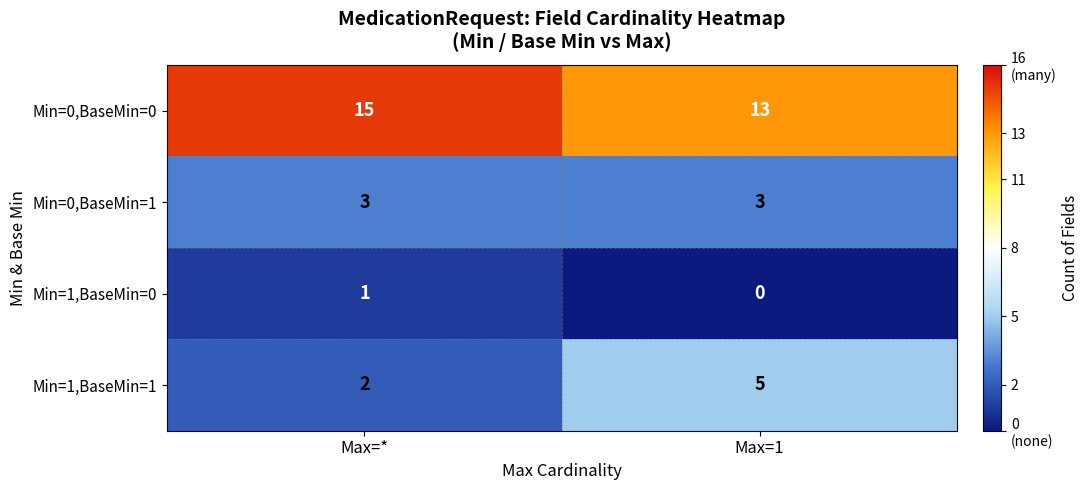

How many data points does each series have?

2